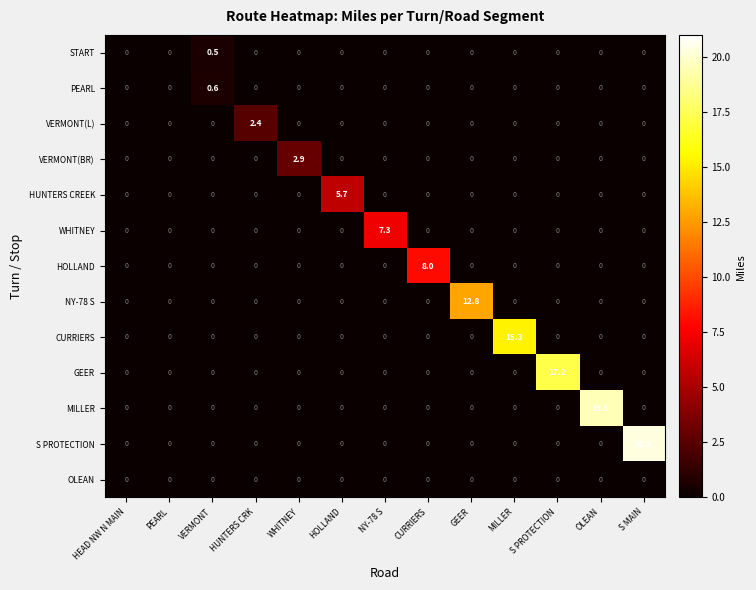

Count the VERMONT(BR) values in the range 0 to 1.

12